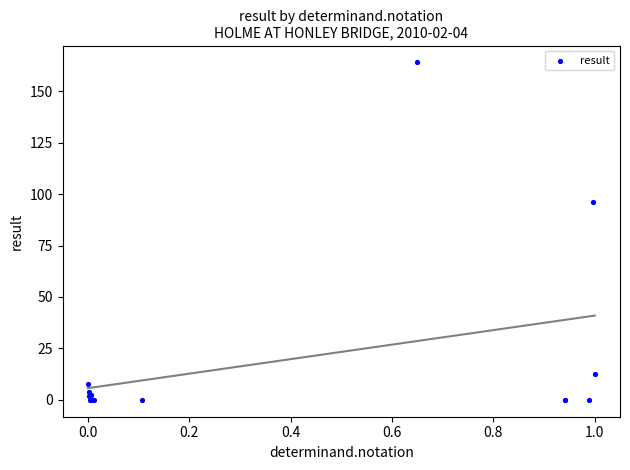

What Y value in the scatter plot is closest to 82?

96.0